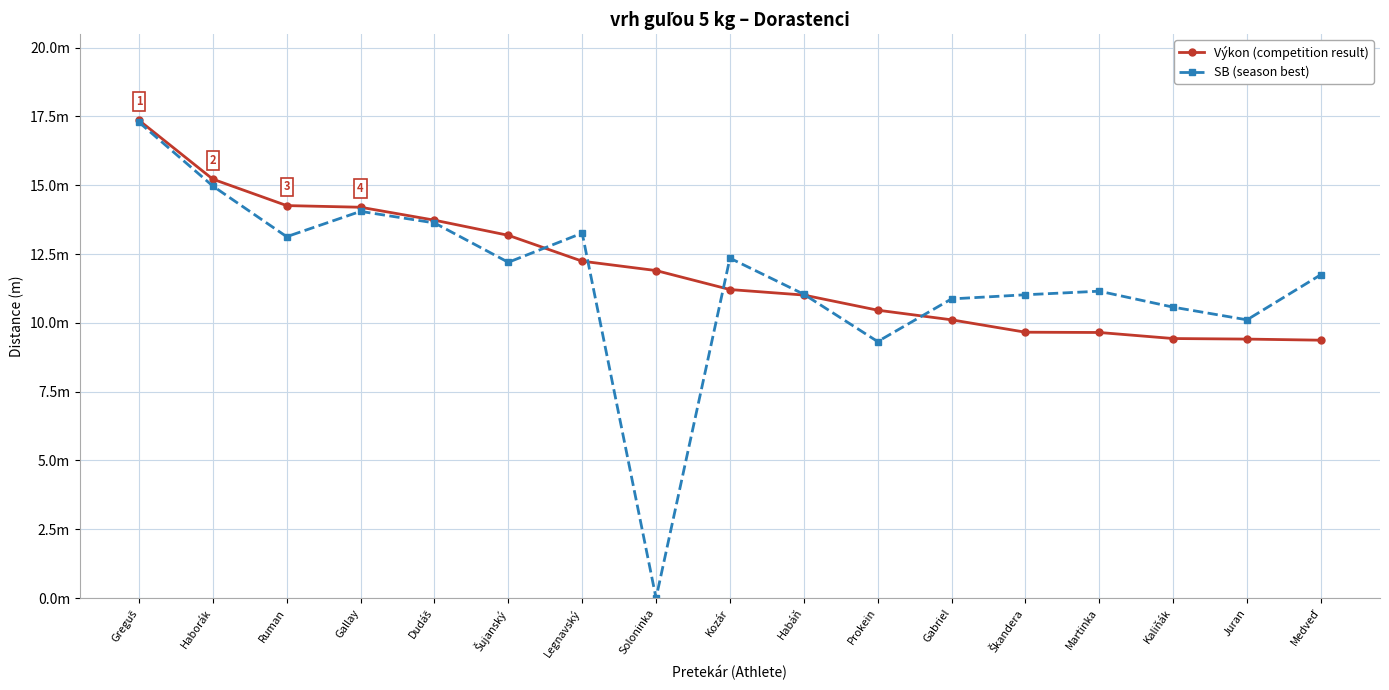

List the series in order of their peak value, lowest first.

SB (season best), Výkon (competition result)